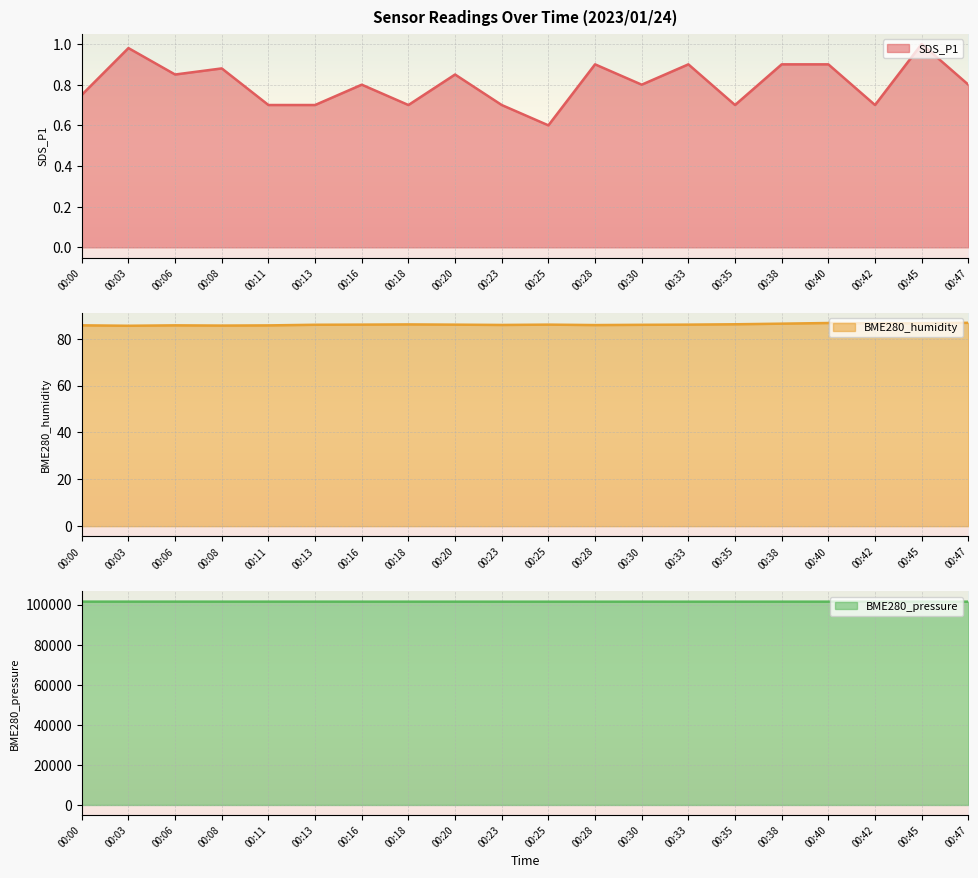

The SDS_P1 series shows 0.6 at 00:25. True or false?

True